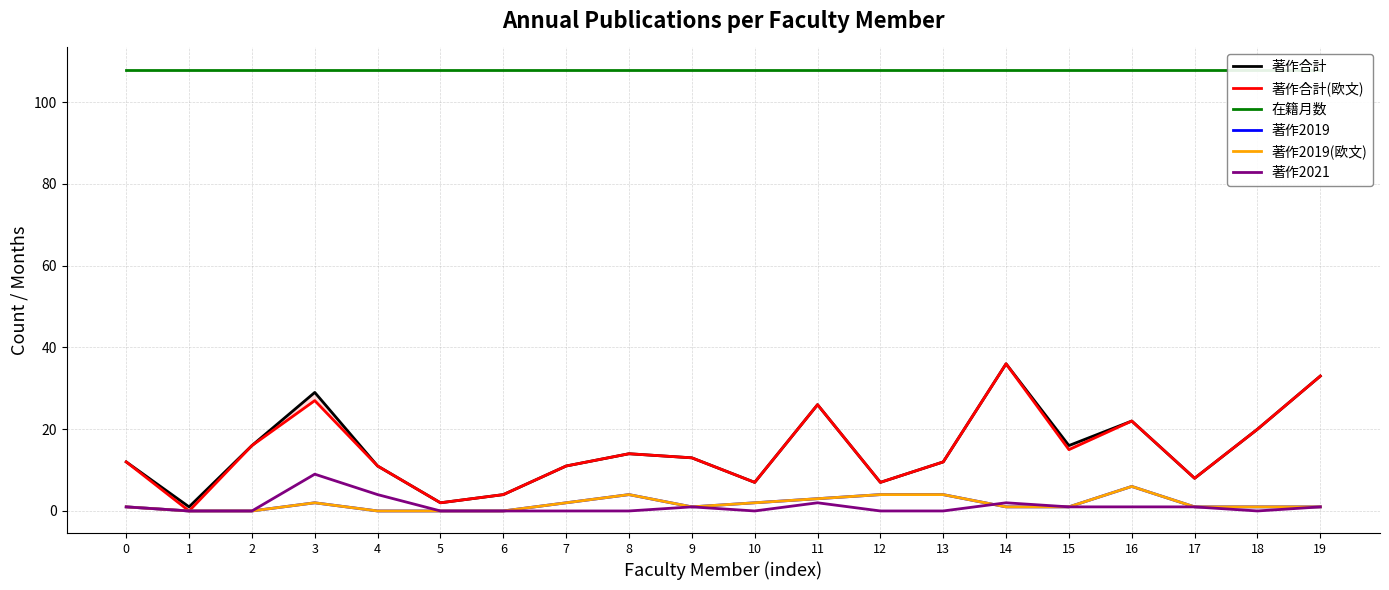

Which category has the lowest value across all series?

1